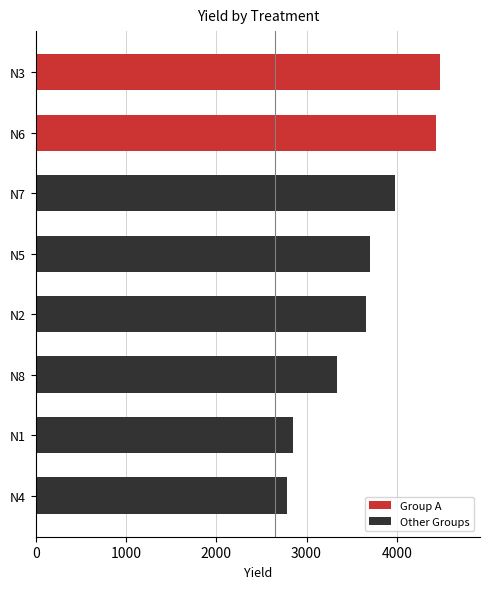

What is the change in value from N8 to N3?

+1137